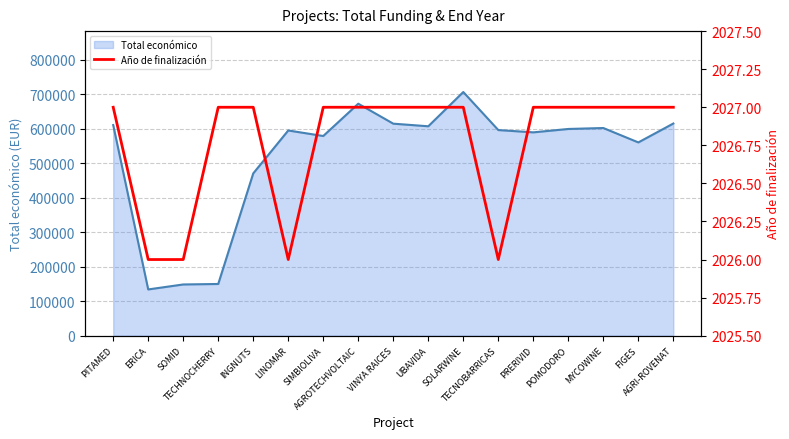

How many Año de finalización values are between 2027 and 2028?

13